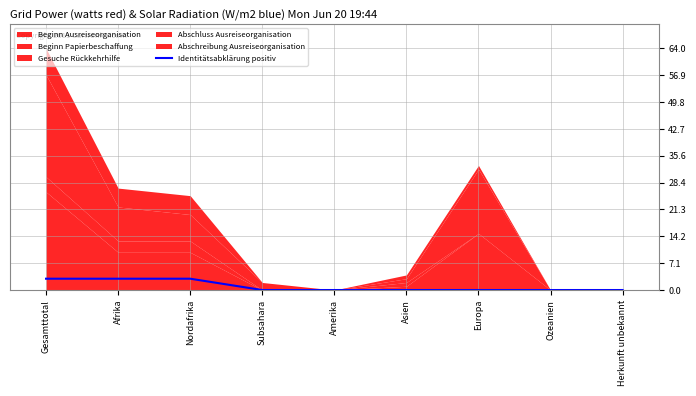

Reading right to left, extract all data points from this chart.

Herkunft unbekannt=0	Ozeanien=0	Europa=0	Asien=0	Amerika=0	Subsahara=0	Nordafrika=3	Afrika=3	Gesamttotal=3